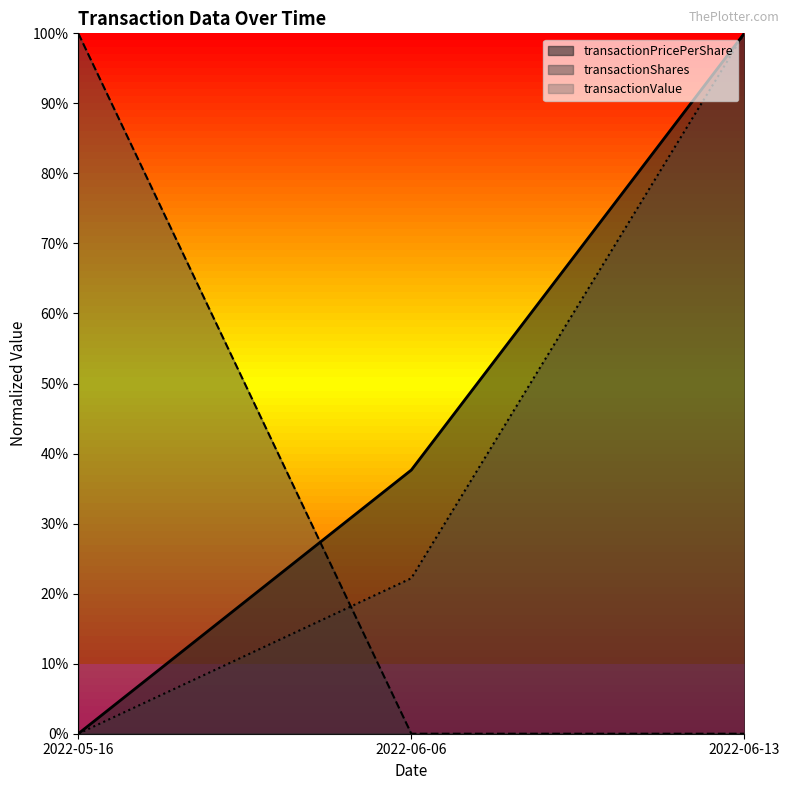

What is the difference between the maximum and second lowest values in the transactionValue series?

0.8